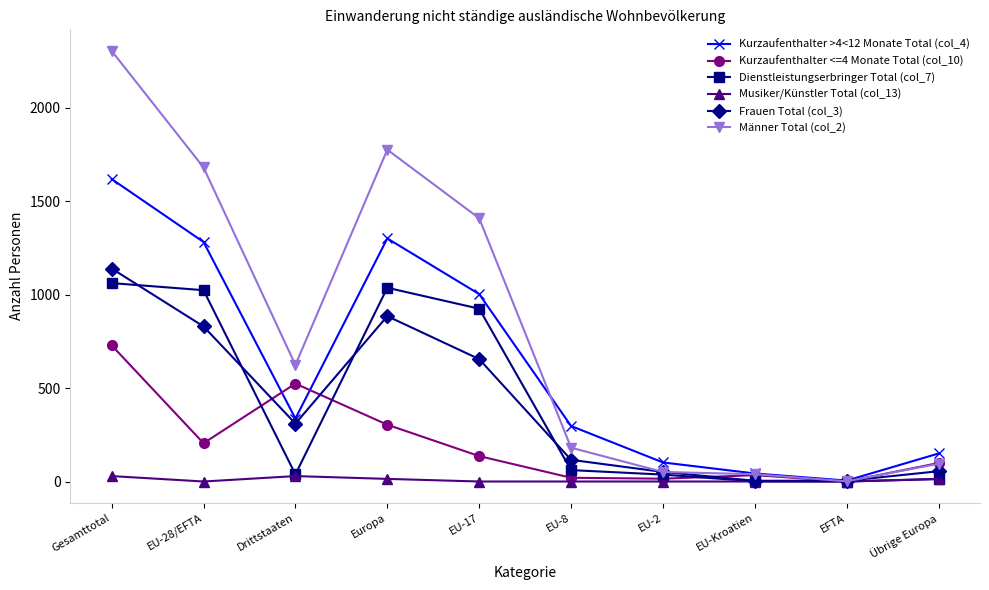

How many lines are shown in the chart?

6